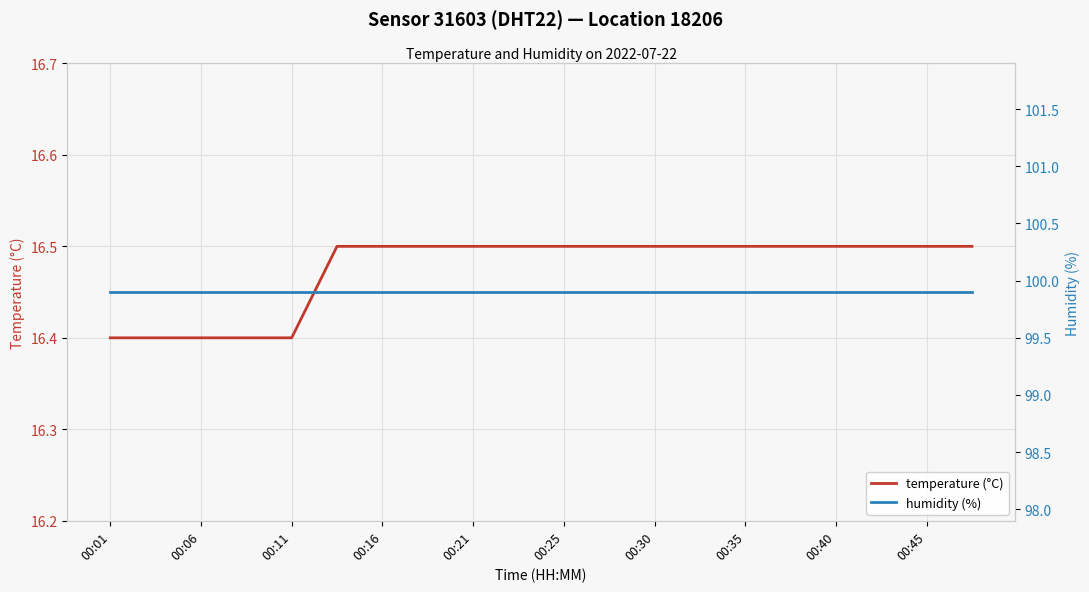

The temperature (°C) series shows 16.5 at 00:45. True or false?

True